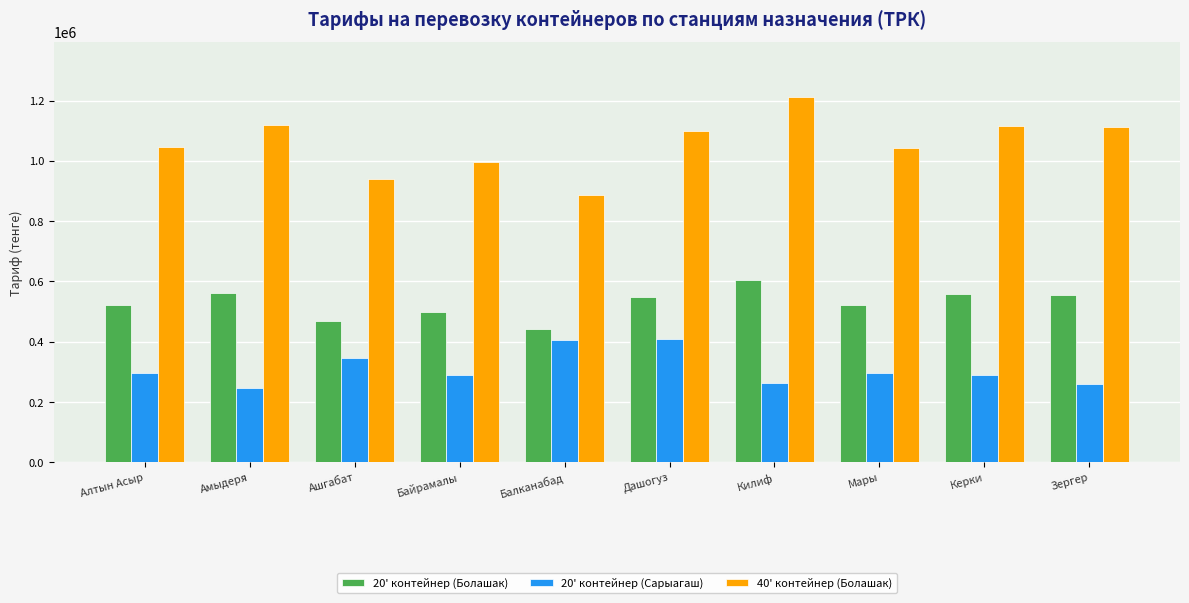

Between Килиф and Зергер, which series saw the biggest shift?

40' контейнер (Болашак)